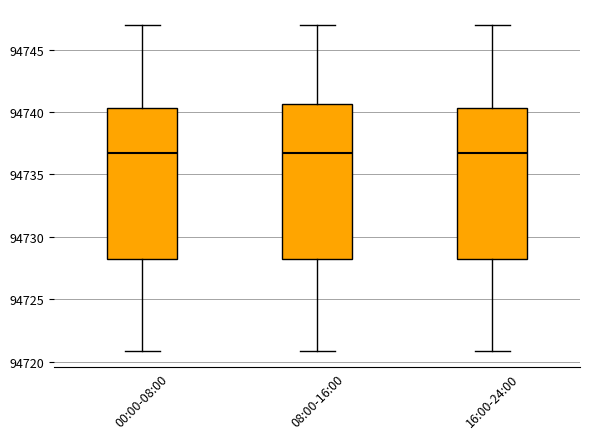

Reading left to right, transcribe this box plot: for each box, give where its median line is, the range the box spans, and where its two whiskers end, as read against the y-axis. The values are not printed on the chart, so give them approximately, as read against the axis.

00:00-08:00: median 94736.5, box 94728.5 to 94740.5, whiskers 94721.0 to 94747.0
08:00-16:00: median 94736.5, box 94728.5 to 94740.5, whiskers 94721.0 to 94747.0
16:00-24:00: median 94736.5, box 94728.5 to 94740.5, whiskers 94721.0 to 94747.0